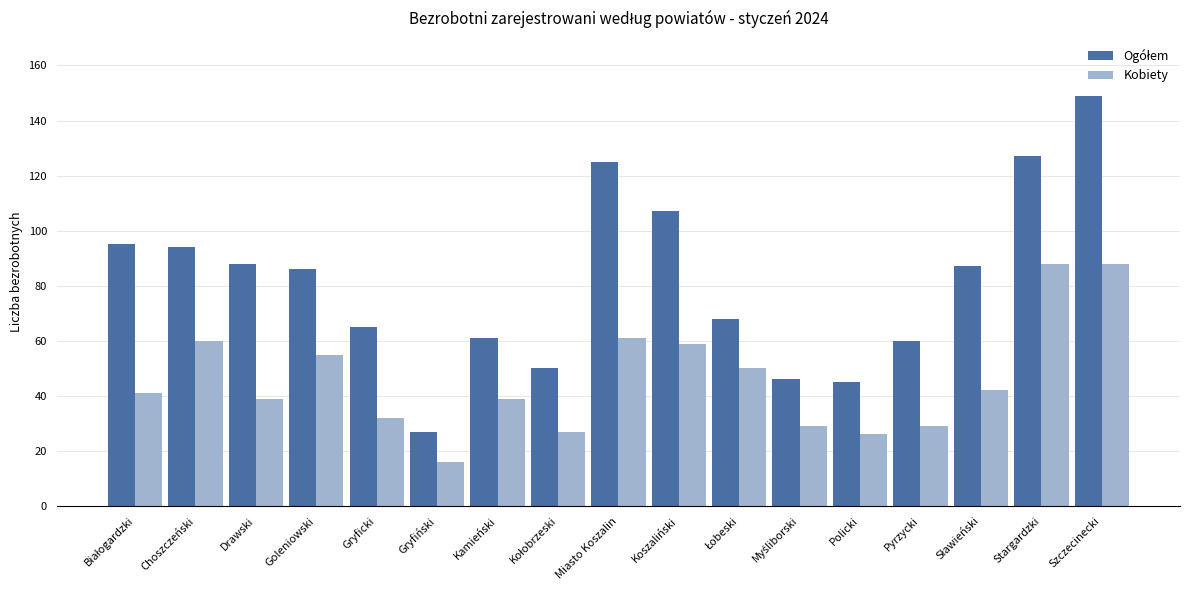

How many groups of bars are there?

17